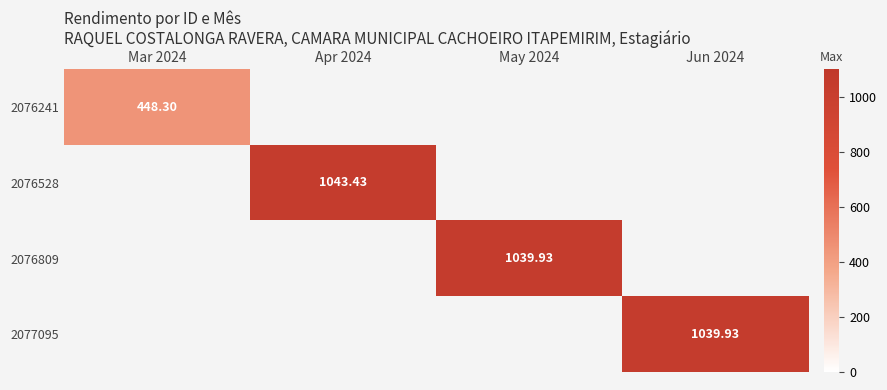

At how many categories does at least one series exceed 1021?

3